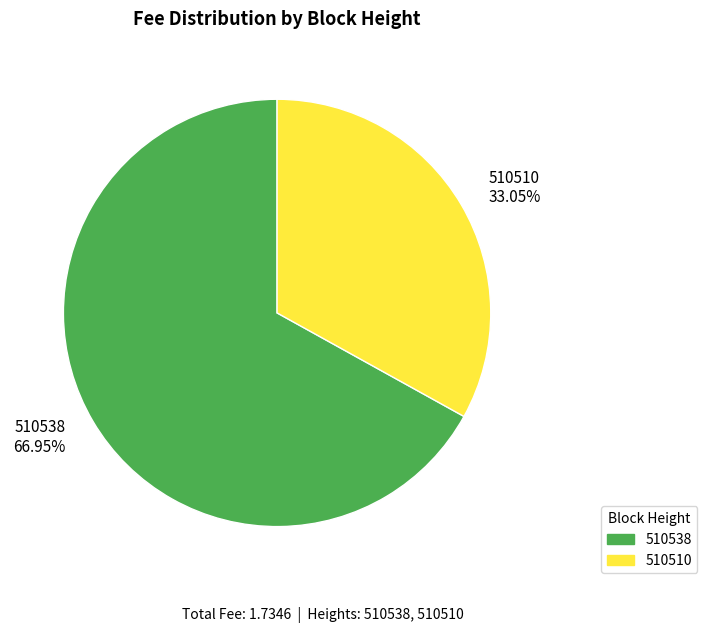

Rank the categories by value from highest to lowest.

510538, 510510